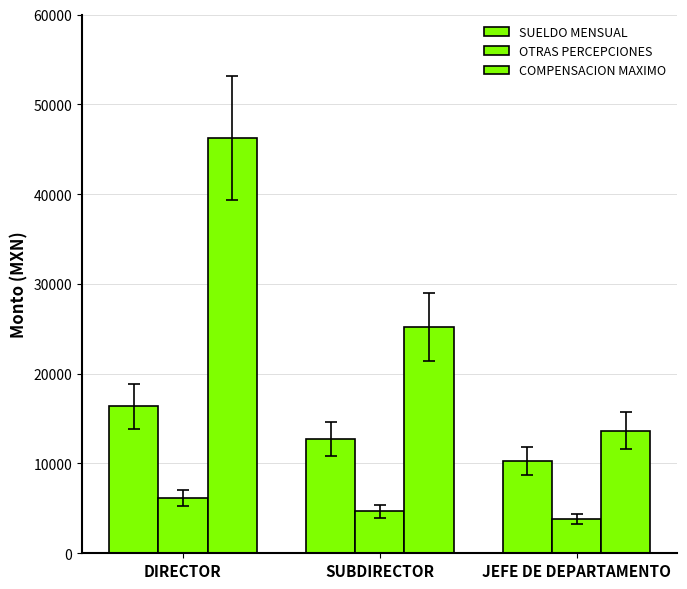

Is it true that SUELDO MENSUAL equals 10629.1 at DIRECTOR?

False